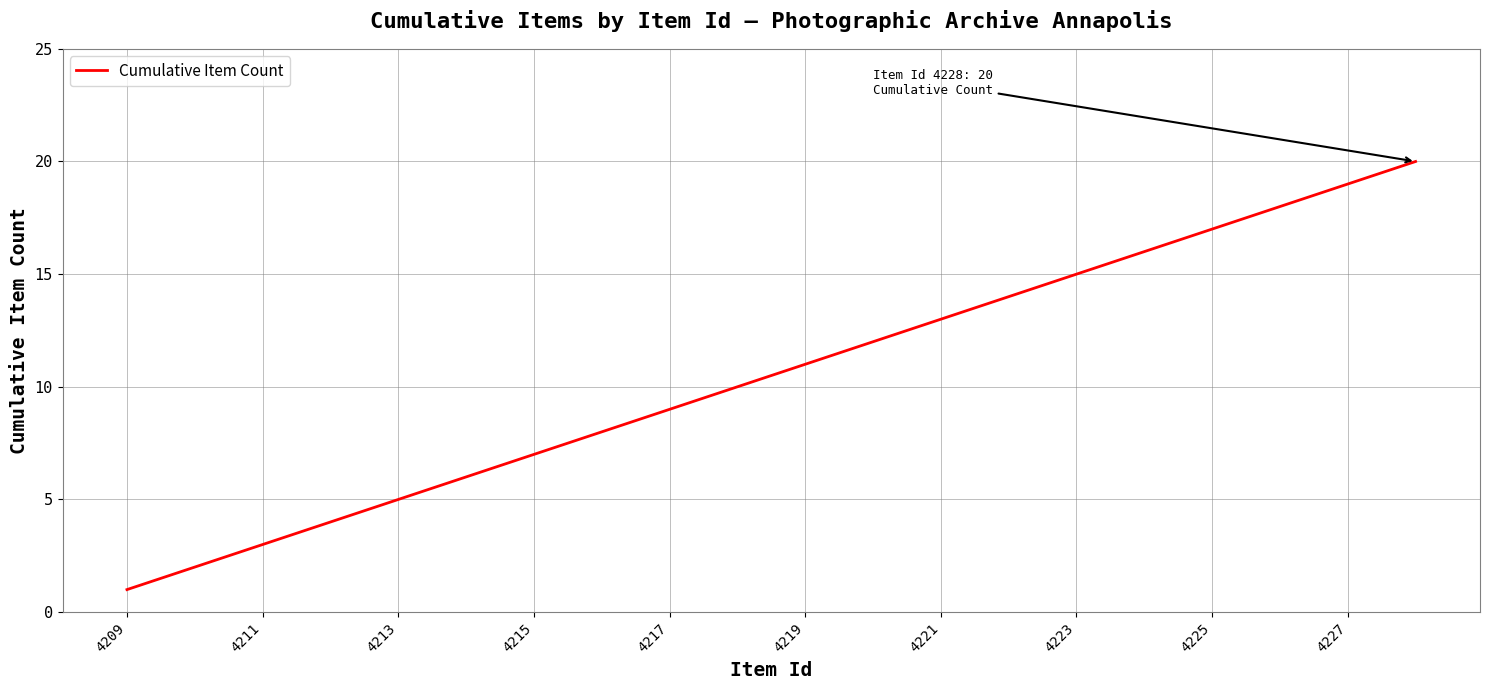

Reading left to right, transcribe all the data shown in this chart.

1	2	3	4	5	6	7	8	9	10	11	12	13	14	15	16	17	18	19	20